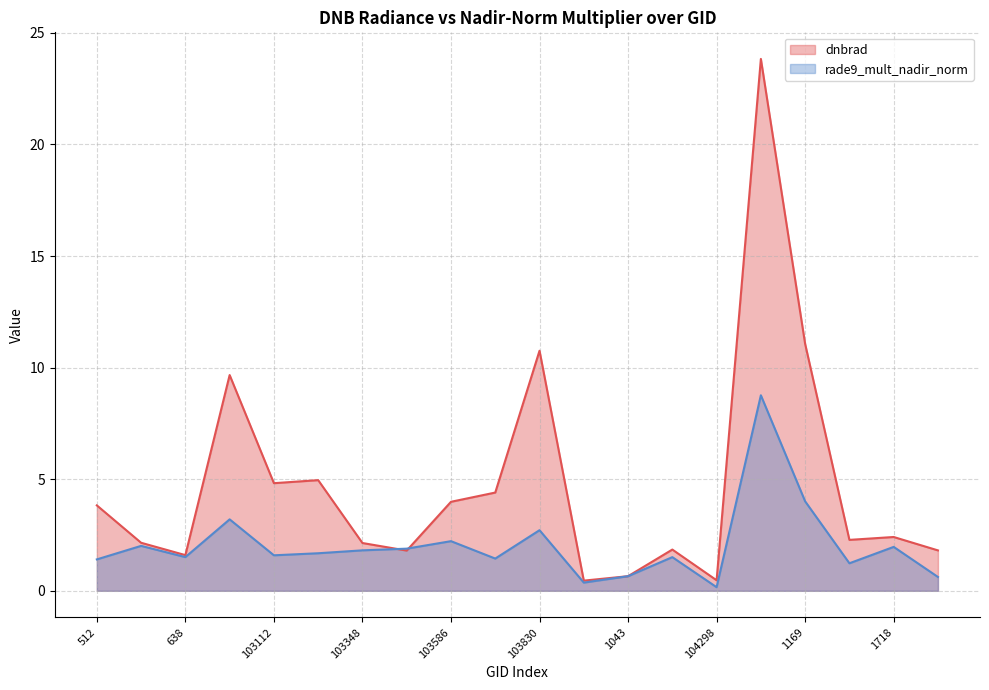

True or false: rade9_mult_nadir_norm and dnbrad intersect in this chart.

True